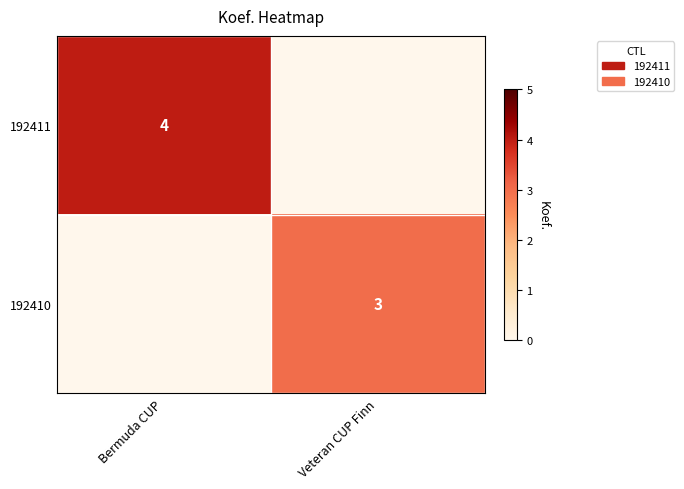

Is the value of 192410 at Veteran CUP Finn greater than the value of 192411 at Bermuda CUP?

No